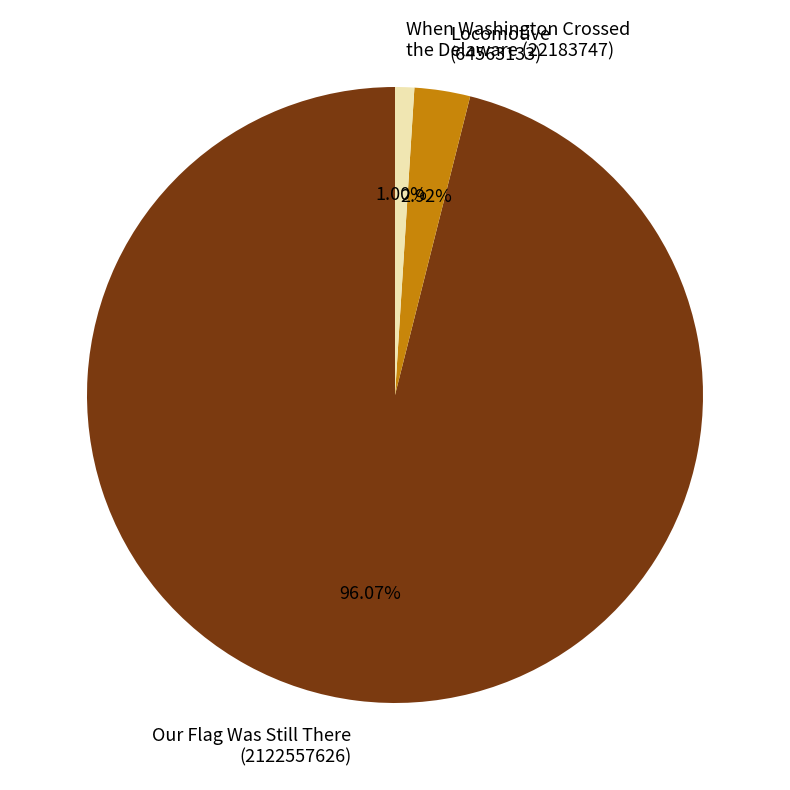

Between Locomotive (64563133) and Our Flag Was Still There (2122557626), which is larger?

Our Flag Was Still There (2122557626)